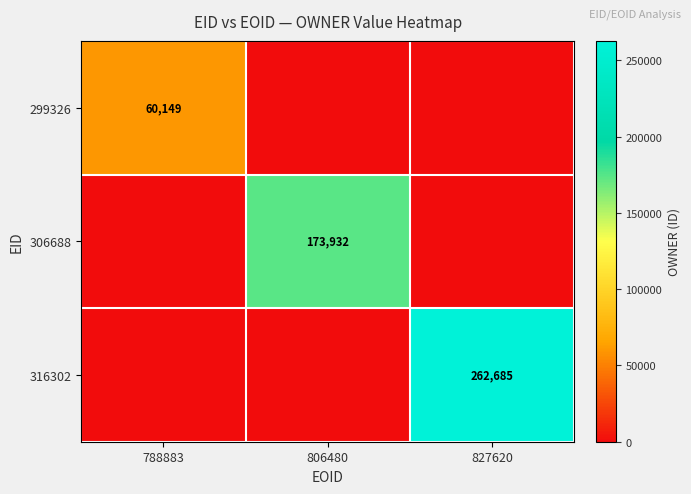

Is the value of 316302 at 827620 greater than the value of 299326 at 788883?

Yes